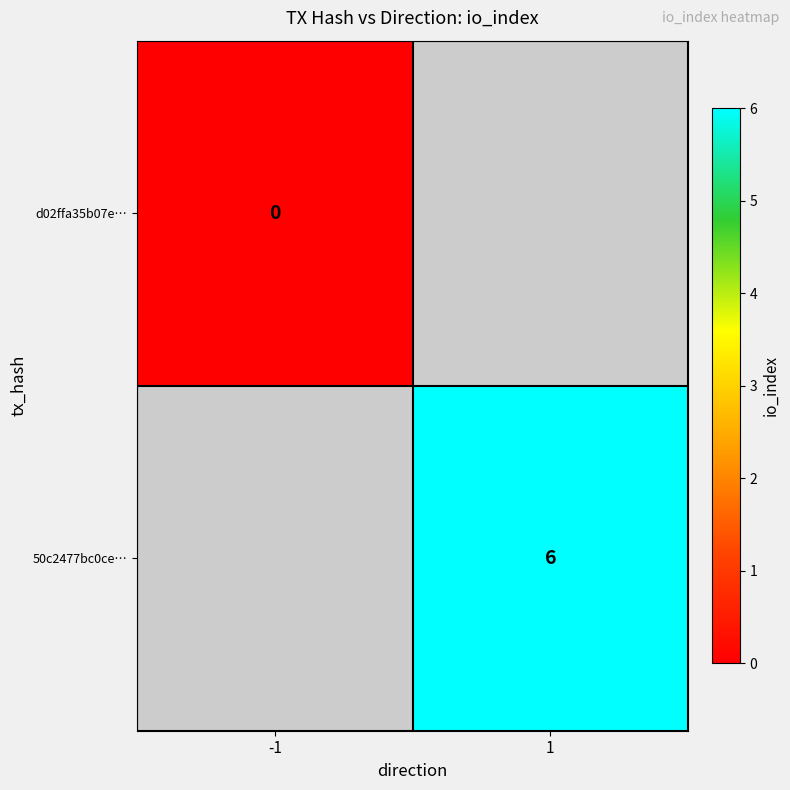

Is it true that 50c2477bc0ce… equals 9 at 1?

False